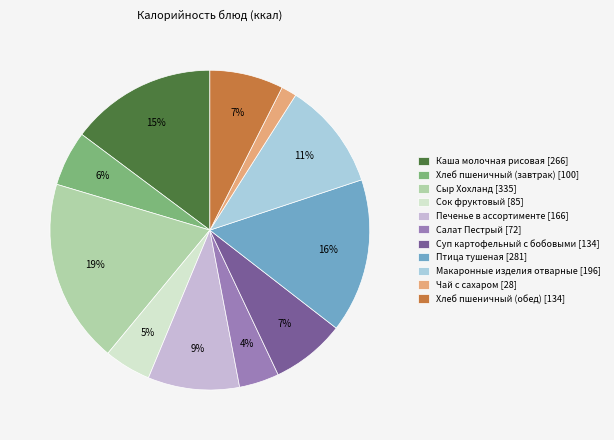

Is there any slice that represents more than half of the pie?

No